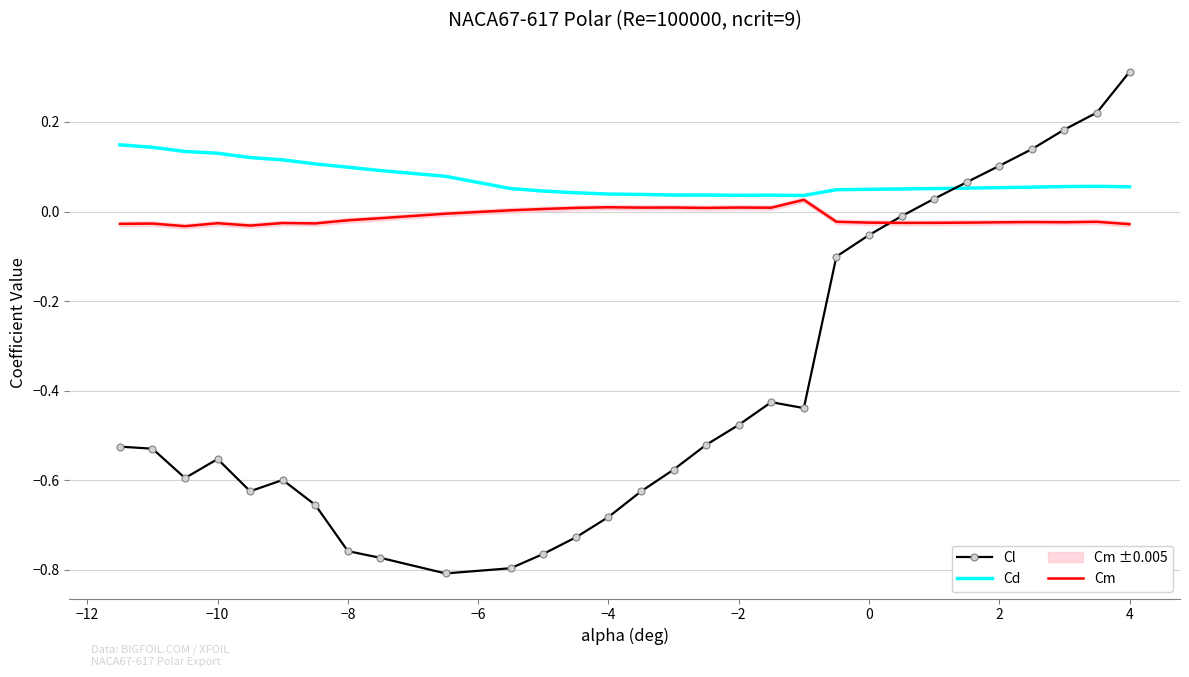

Is it true that Cd equals 0.1 at −4?

False